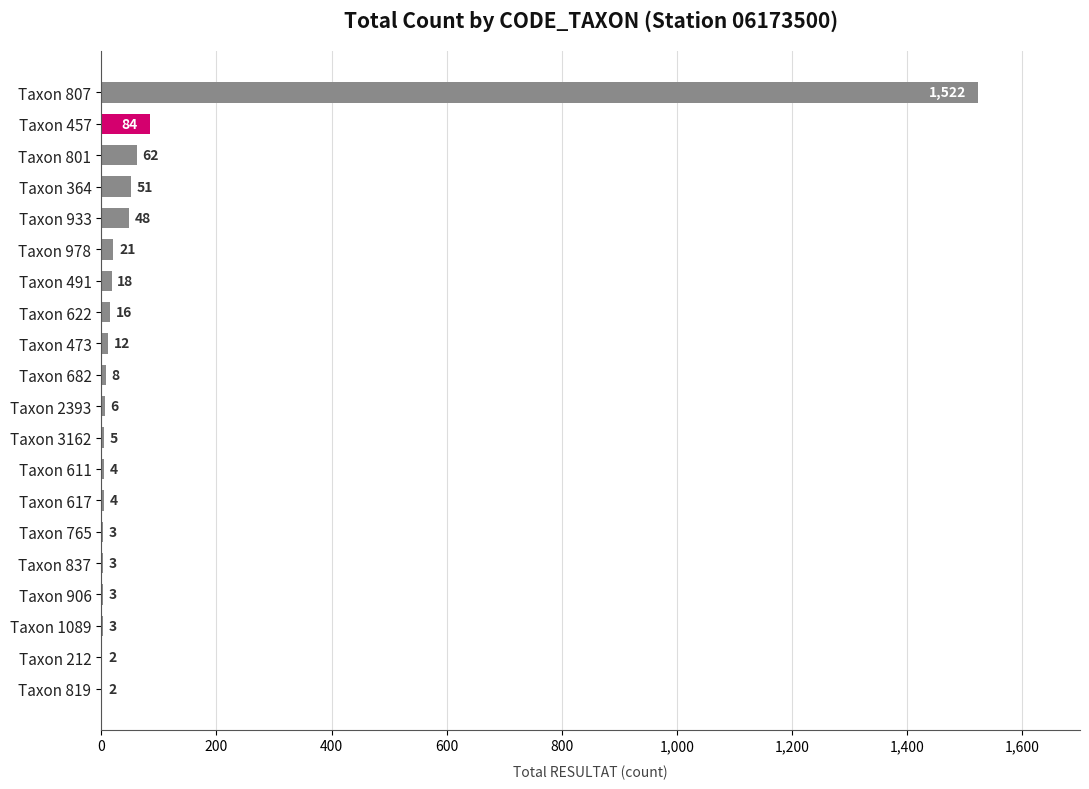

Does the chart contain stacked bars?

No